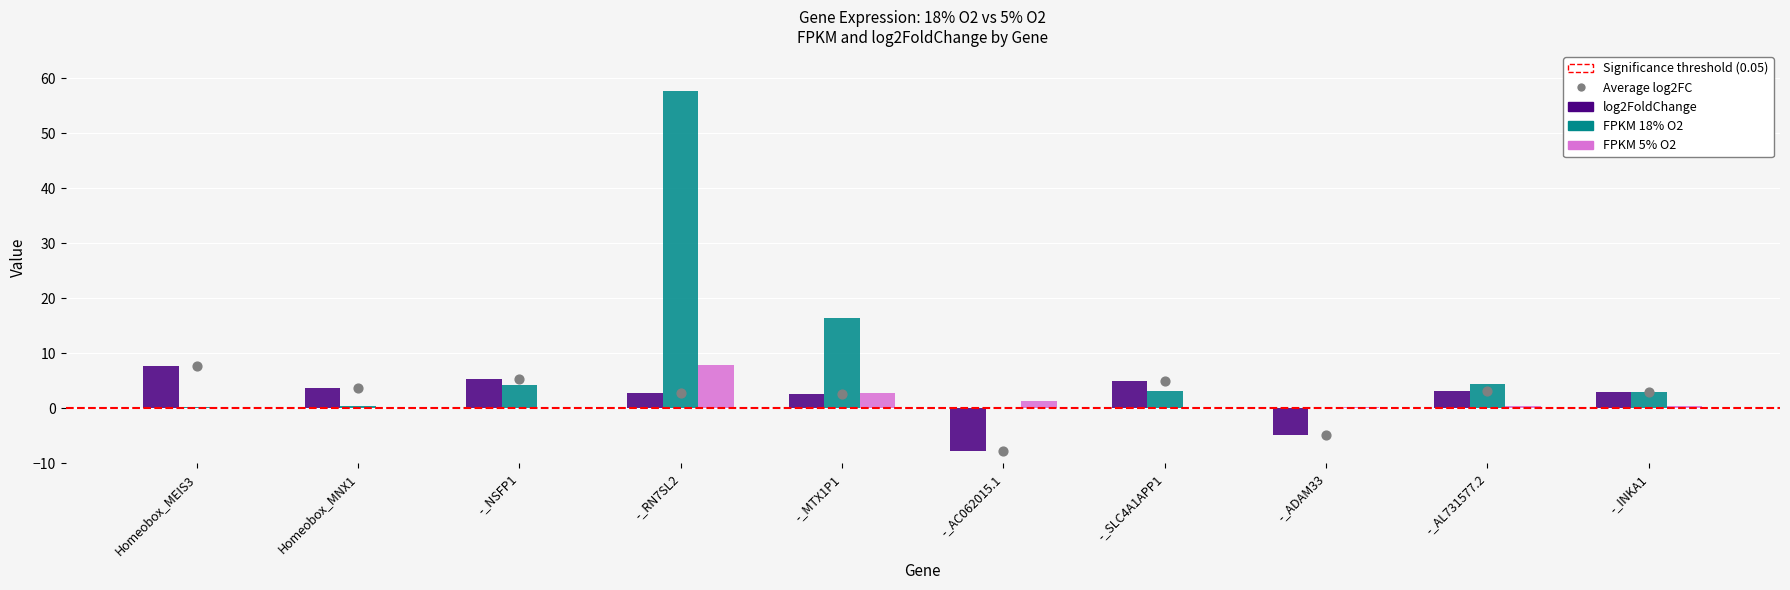

At how many categories does at least one series exceed 19?

1